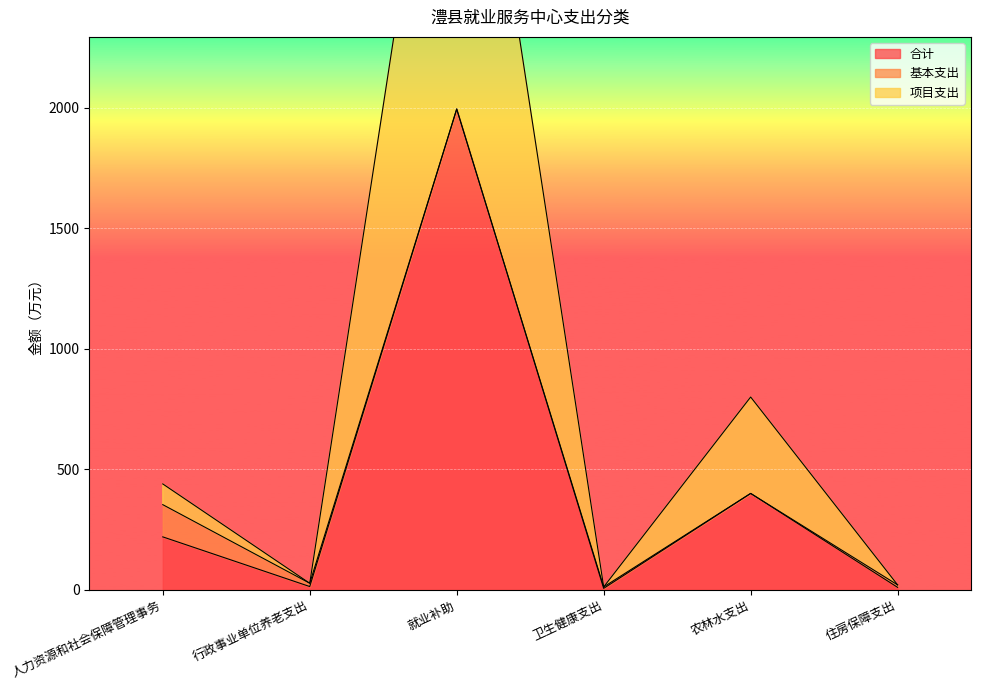

What is the difference between the maximum and minimum values in the 项目支出 series?

3977.9